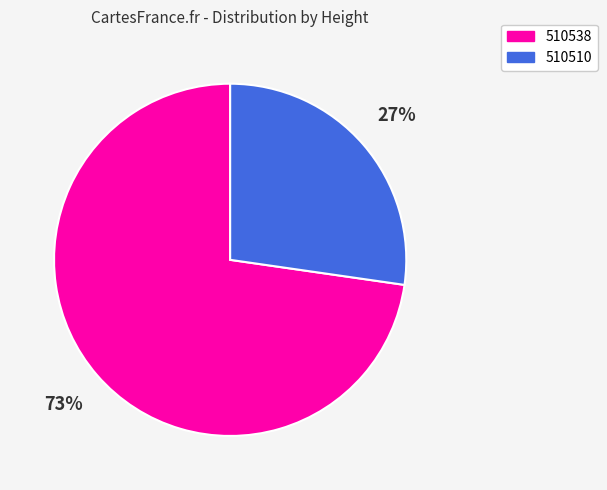

Is it true that 510538 is 73% of the pie?

True